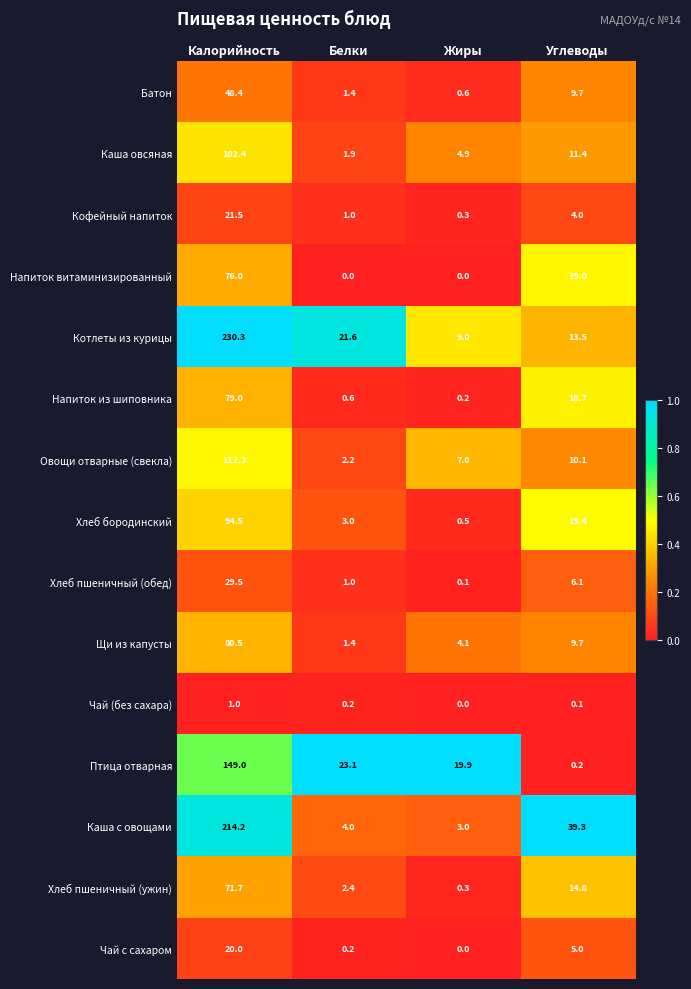

What is the total value across all series at Калорийность?

1330.3